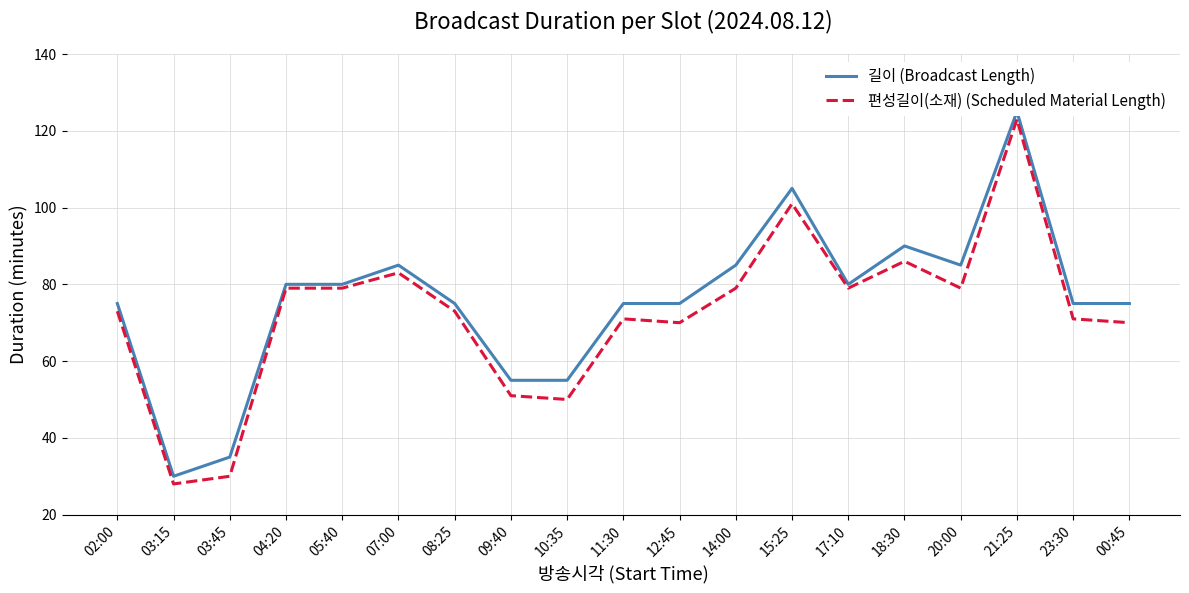

At which label is 길이 (Broadcast Length) closest to 77?

02:00